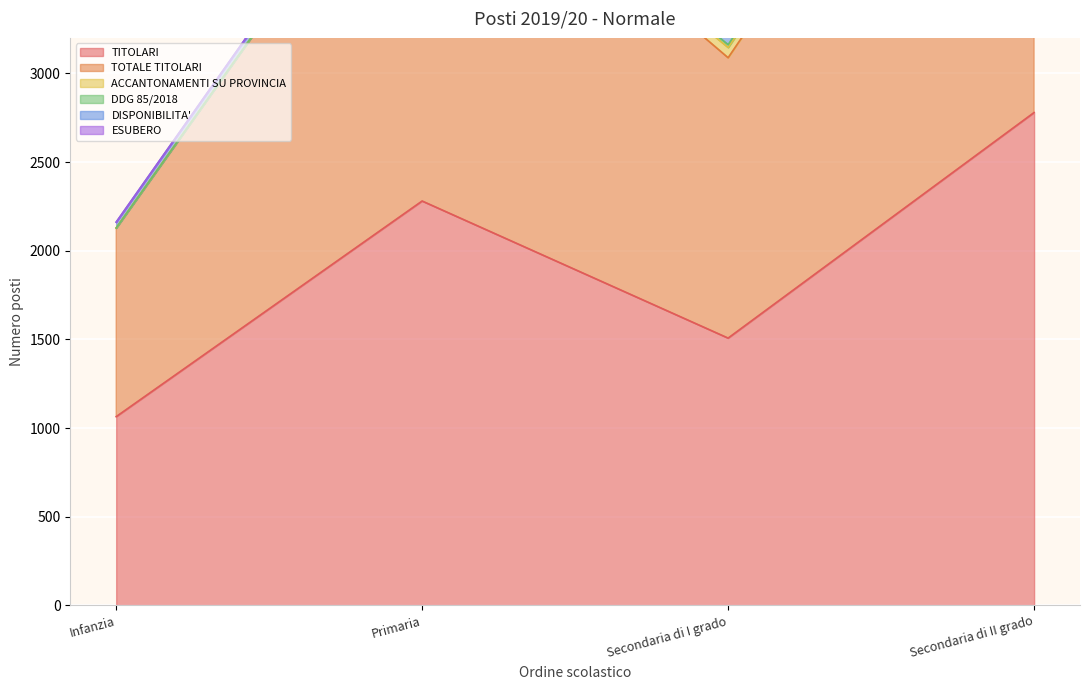

Is it true that ESUBERO equals 11 at Secondaria di II grado?

True